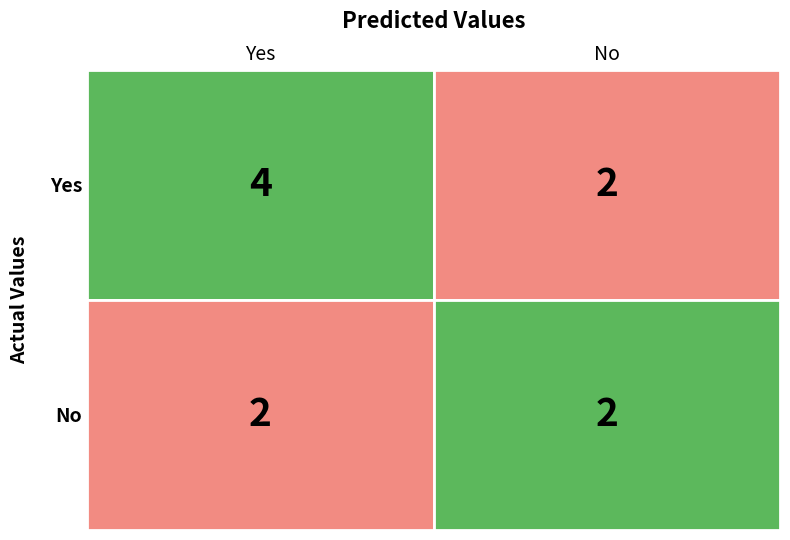

Rank the series at 0 from highest to lowest value.

Yes, No